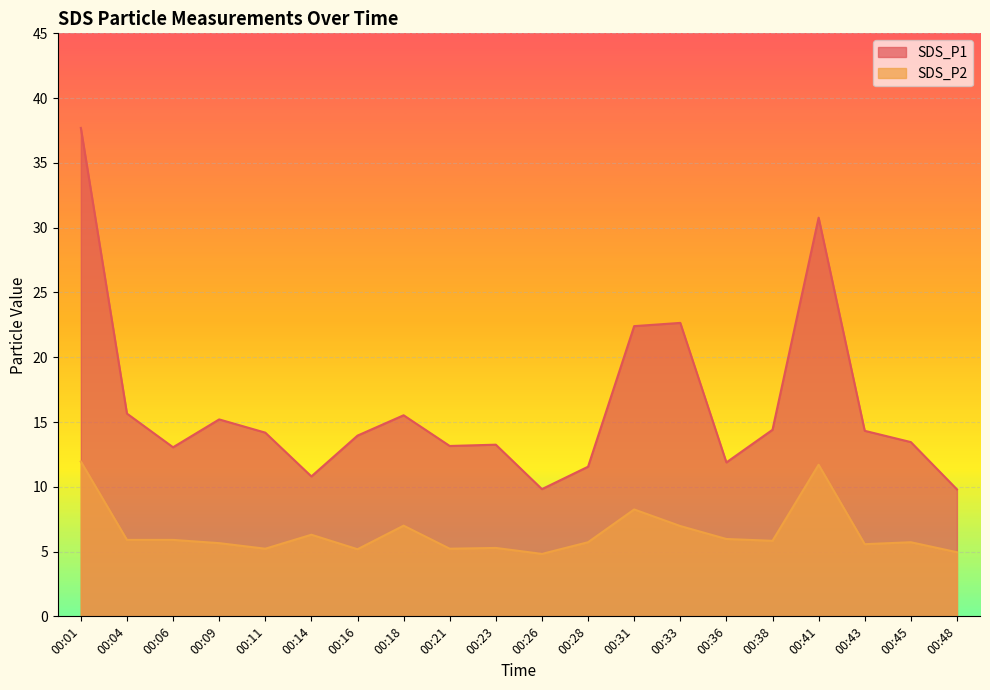

What is the difference between the SDS_P1 values at 00:28 and 00:33?

11.1